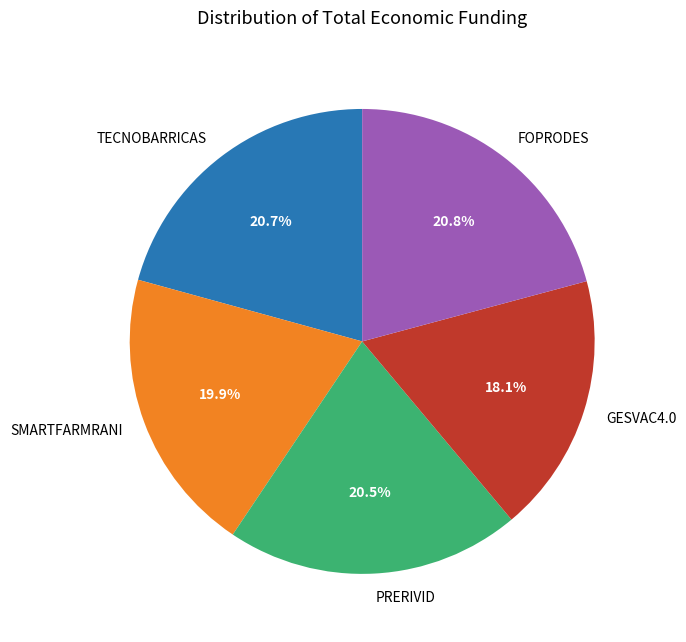

What percentage is the FOPRODES slice, to the nearest percent?

21%